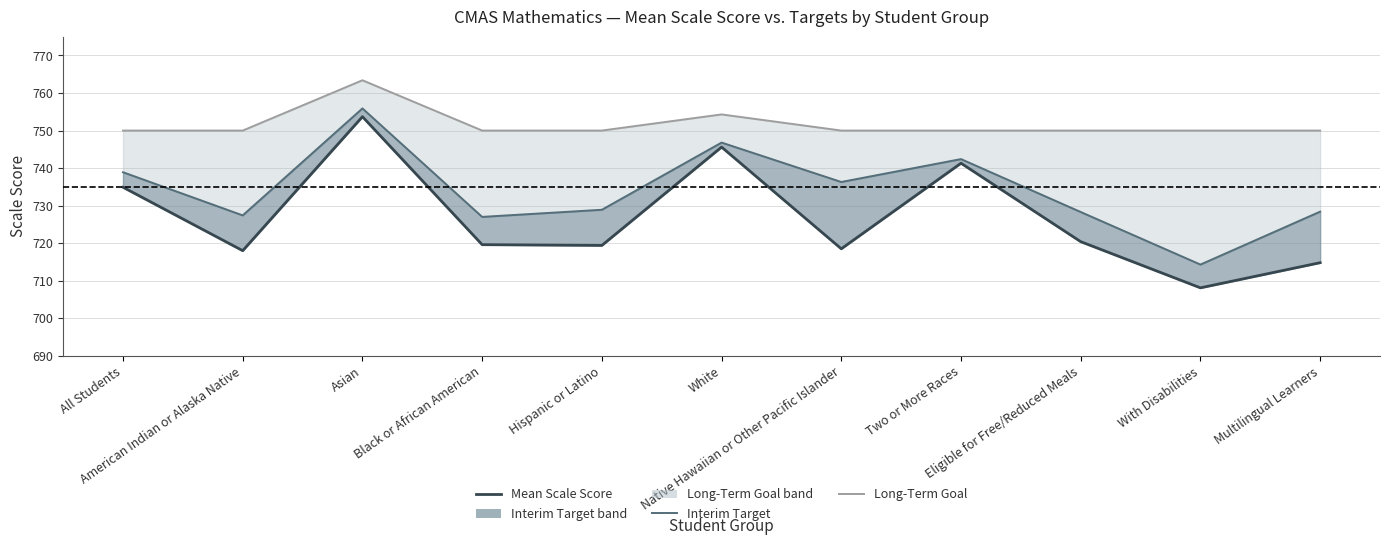

At which category does Long-Term Goal reach its first local peak?

Asian